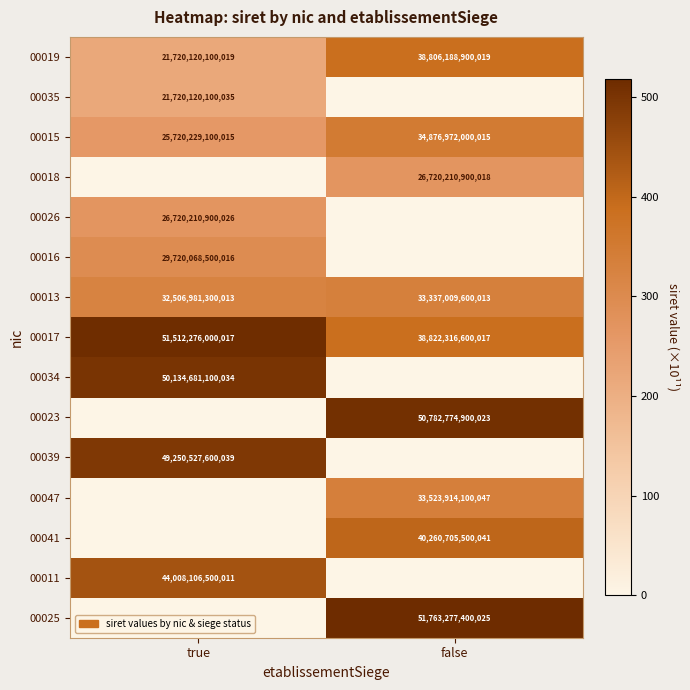

Rank the categories by 00017 value from highest to lowest.

true, false